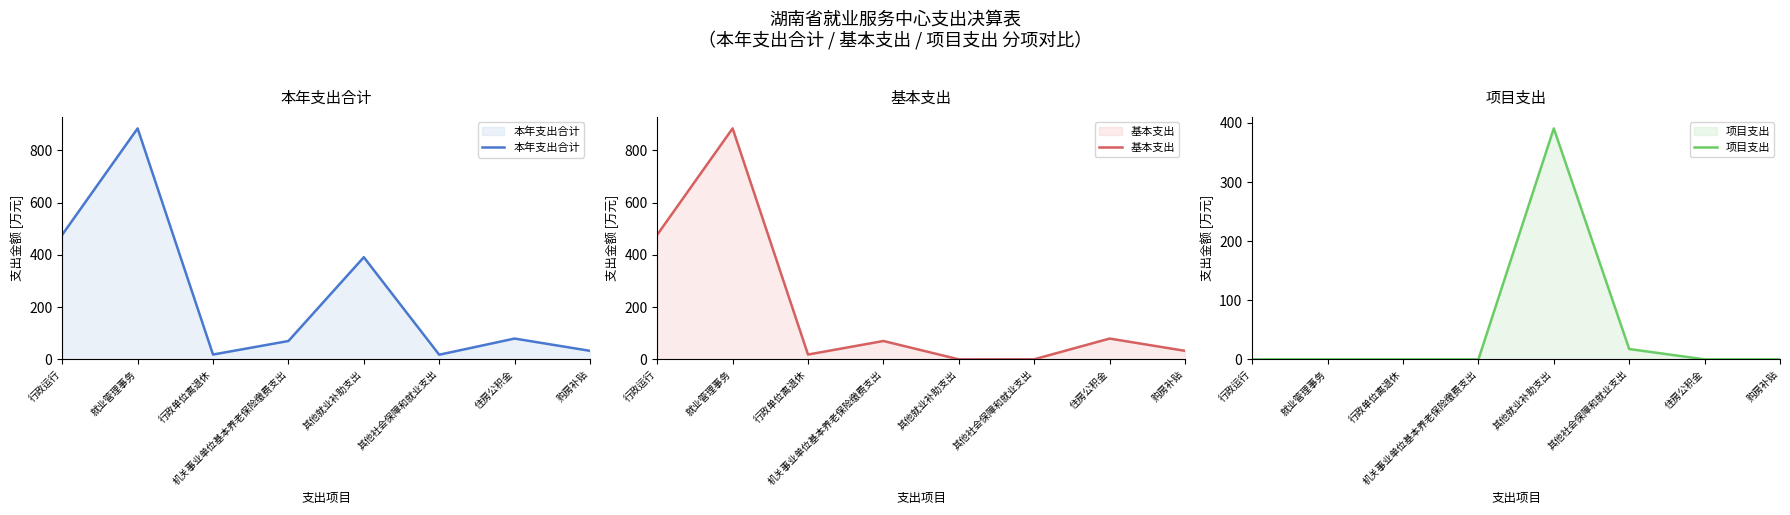

What is the sum of all 本年支出合计 values?

1969.6